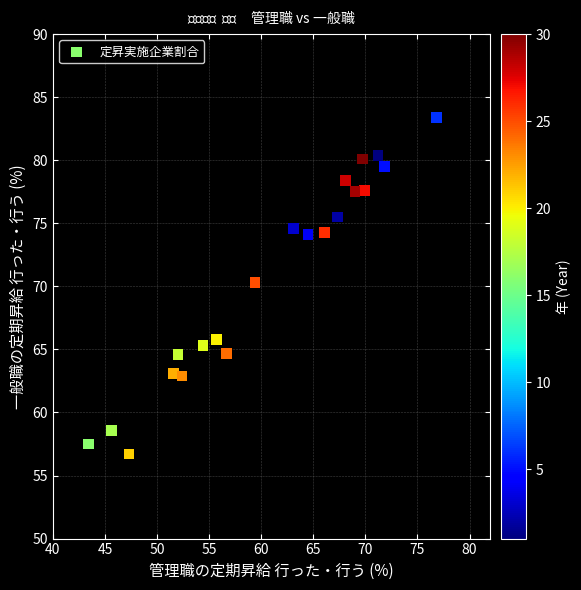

What is the range of Y values (max minus min)?

26.7